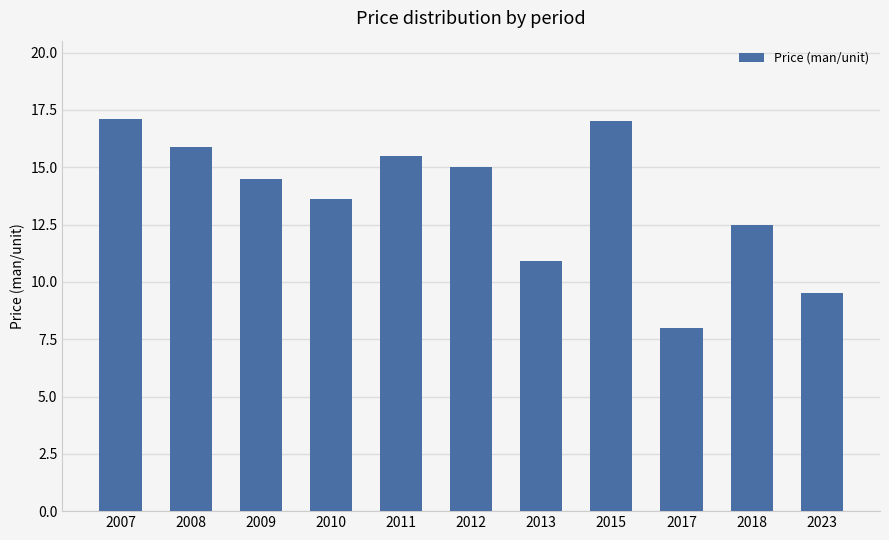

What is the ratio of the value at 2008 to the value at 2009?

1.1